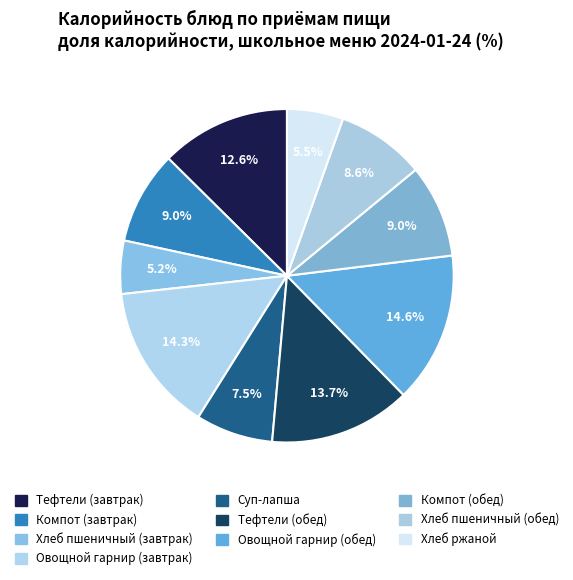

Is it true that Тефтели (завтрак) is 13% of the pie?

True